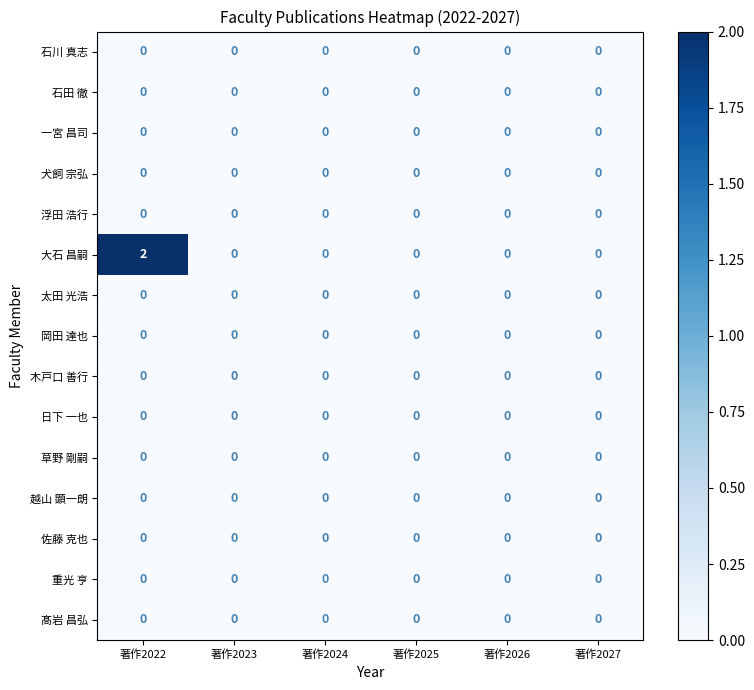

Is it true that 犬飼 宗弘 equals 0 at 著作2024?

True